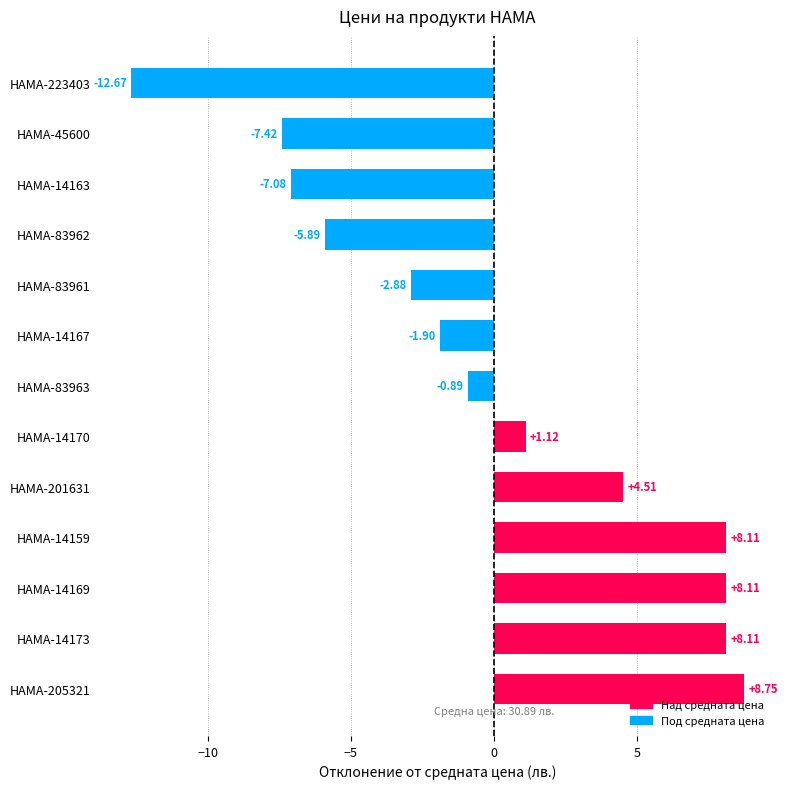

What is the difference between the maximum and minimum values?

21.4